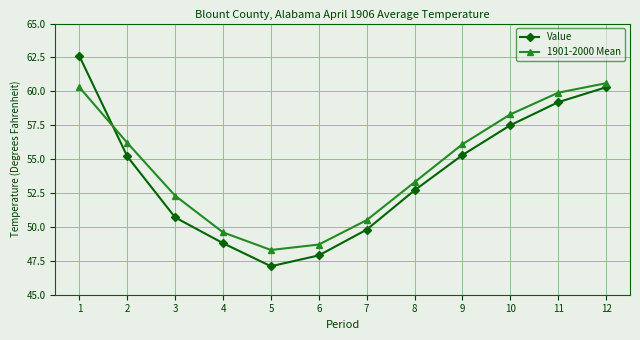

What is the total value across all series at 1?

122.9